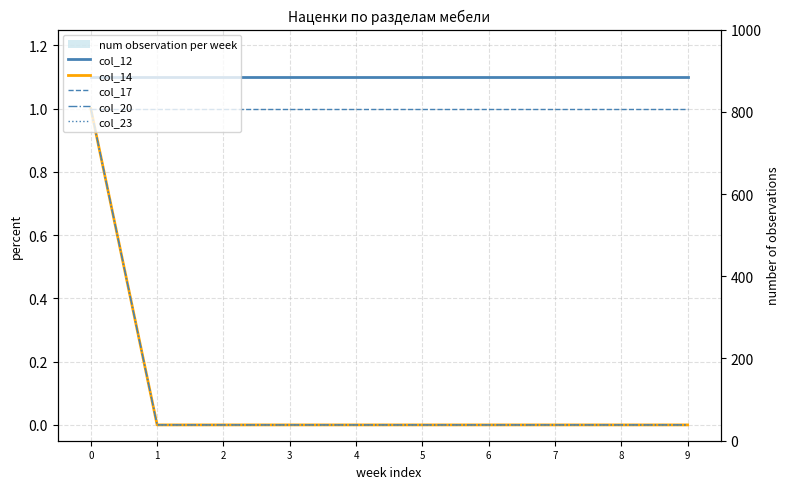

Which has a higher value, 9 or 1?

9